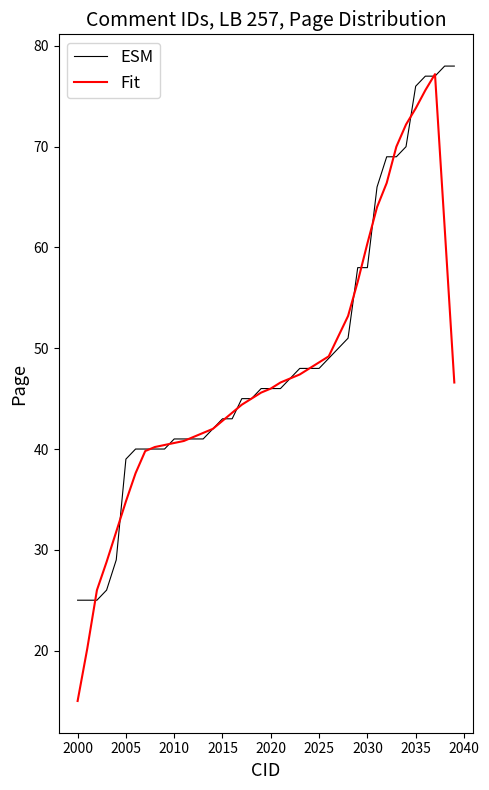

What is the maximum value for ESM?

78.0